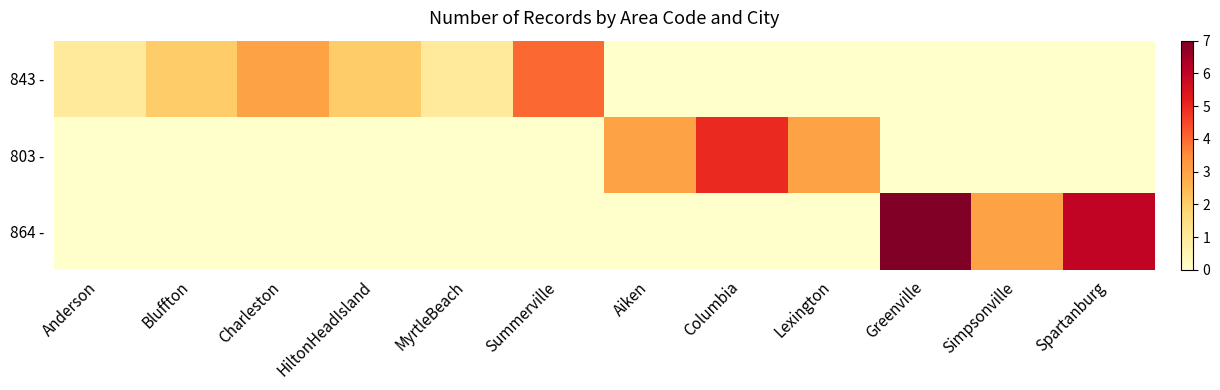

Which has a higher value, Bluffton or Spartanburg?

Bluffton